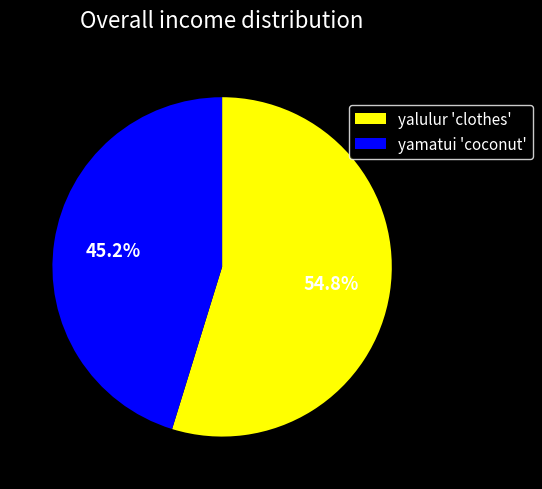

True or false: yamatui 'coconut' accounts for 60% of the total.

False